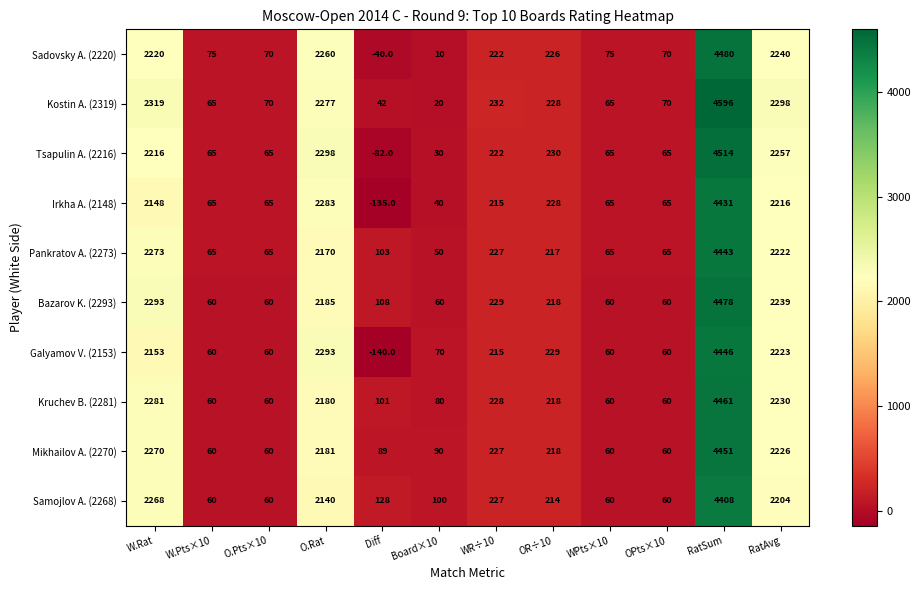

How many data points in Kostin A. (2319) are less than 228?

6